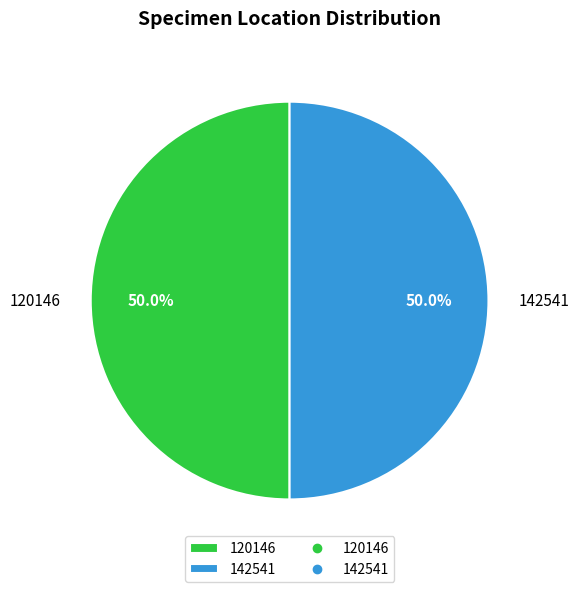

How many segments does this pie chart have?

2